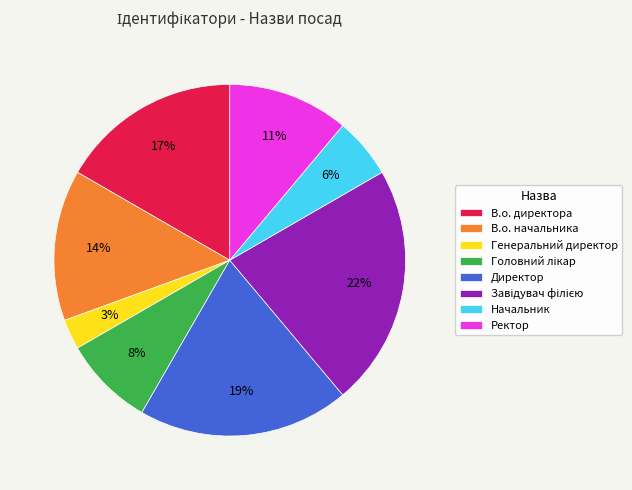

Approximately how many times larger is the value at Начальник compared to Ректор?

0.5